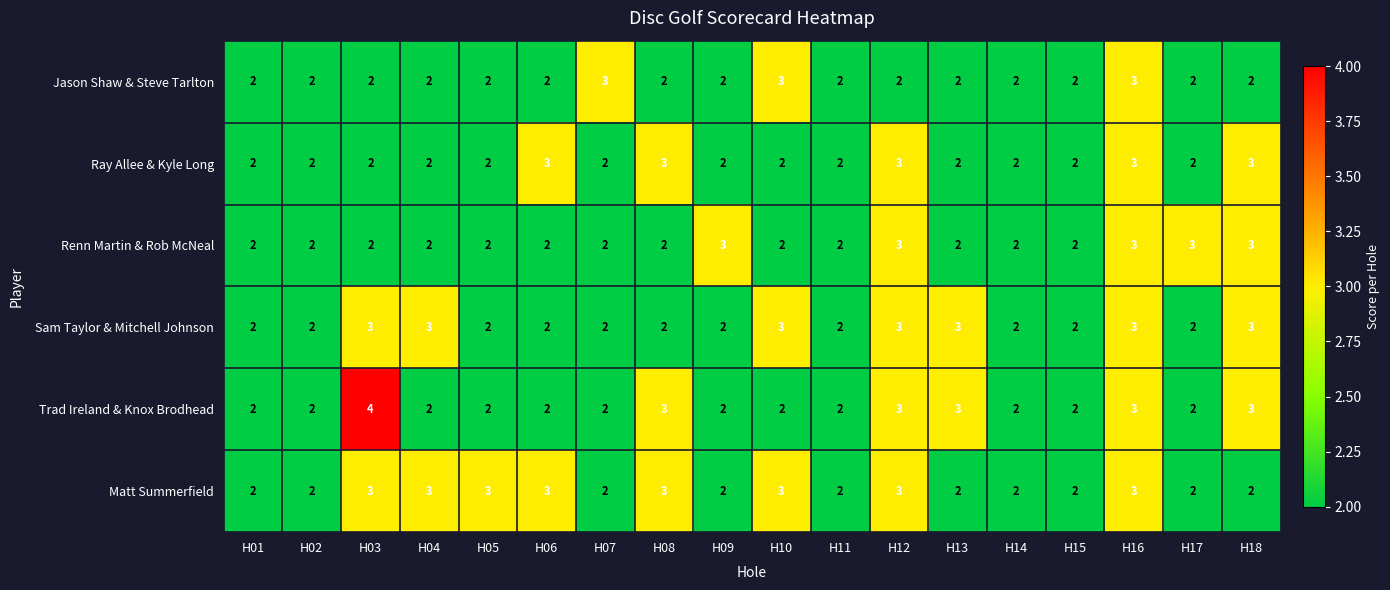

How many series are shown in this chart?

6